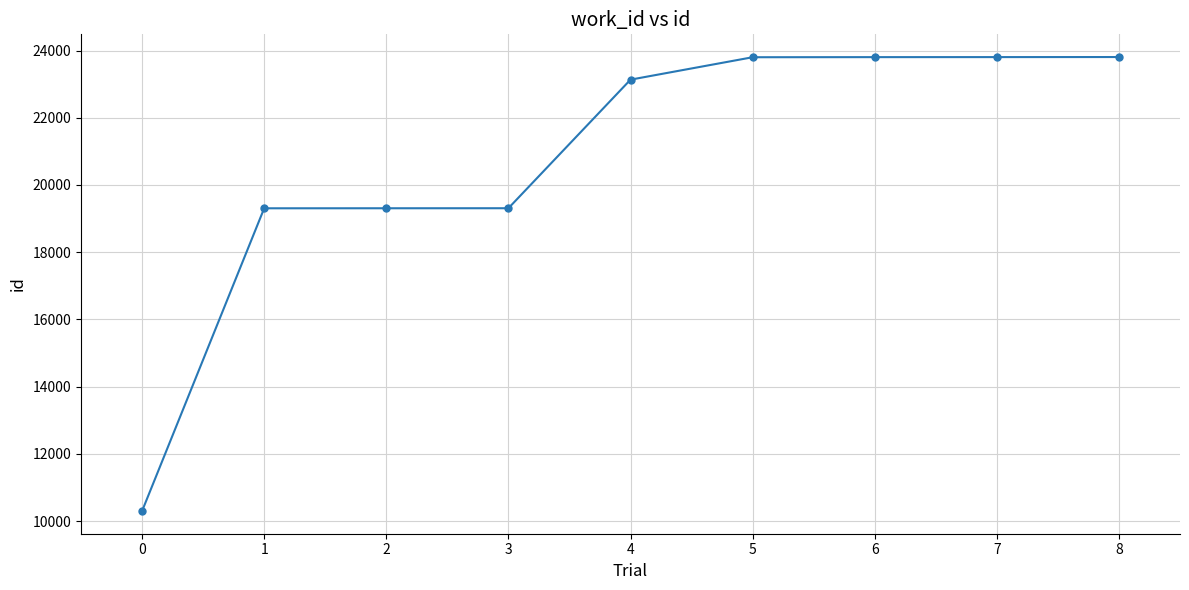

The chart shows a value of 12967 at 2. True or false?

False